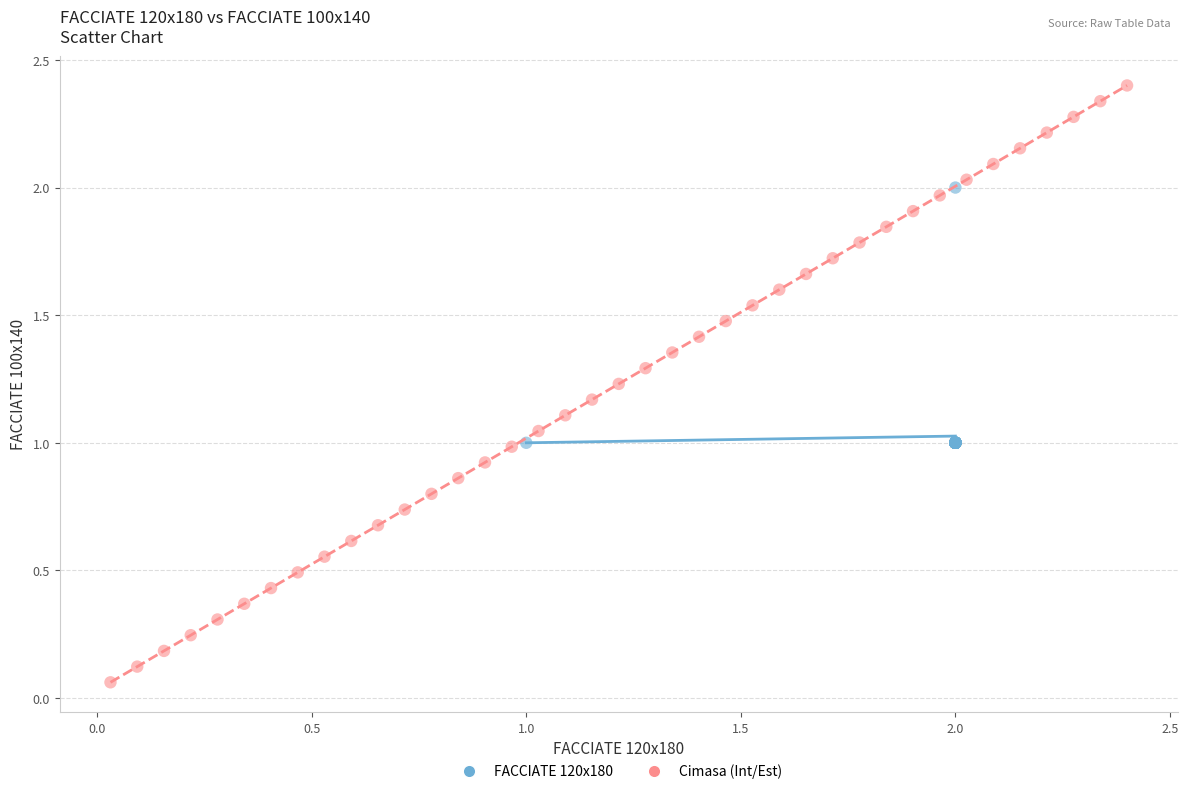

Which series contains the lowest Y value?

Cimasa (Int/Est)